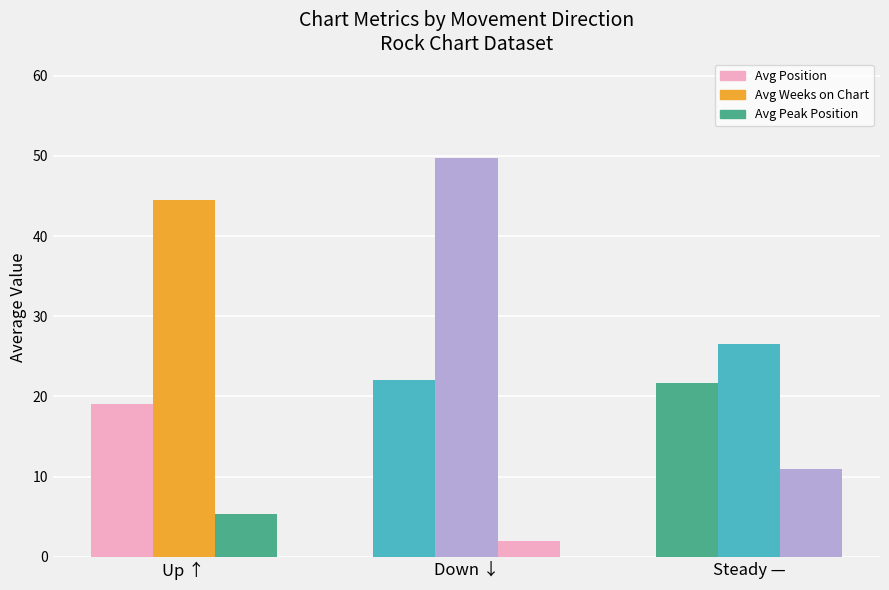

Read the - value at down.

20